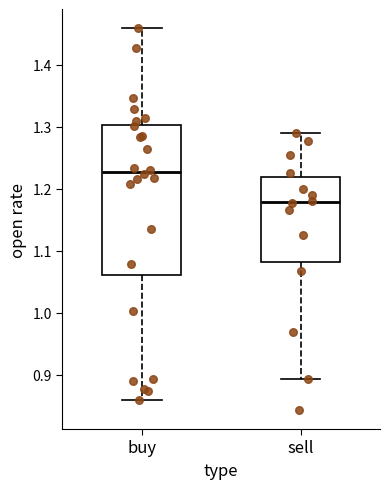

Which box is the tallest, from its lower edge to its upper edge?

buy